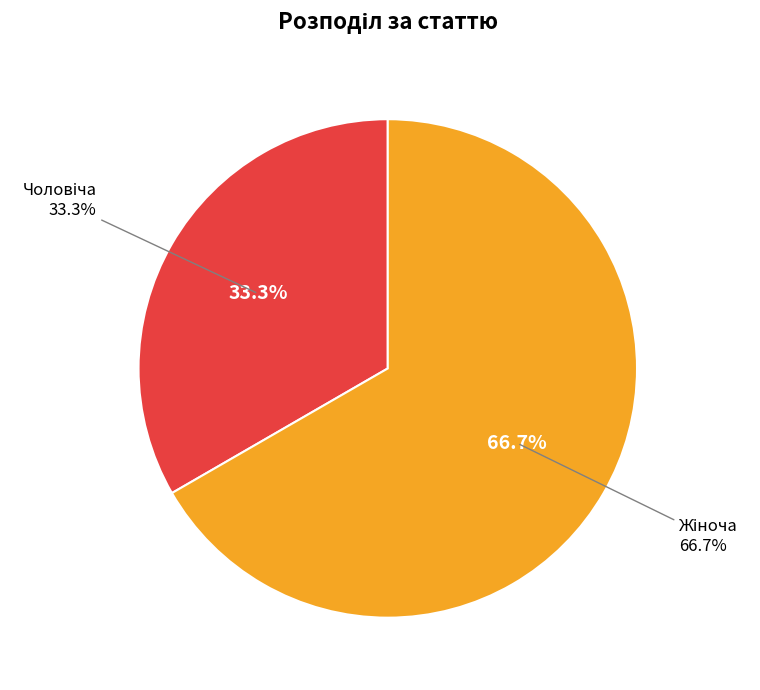

To the nearest percent, what percentage of the pie is Жіноча?

67%